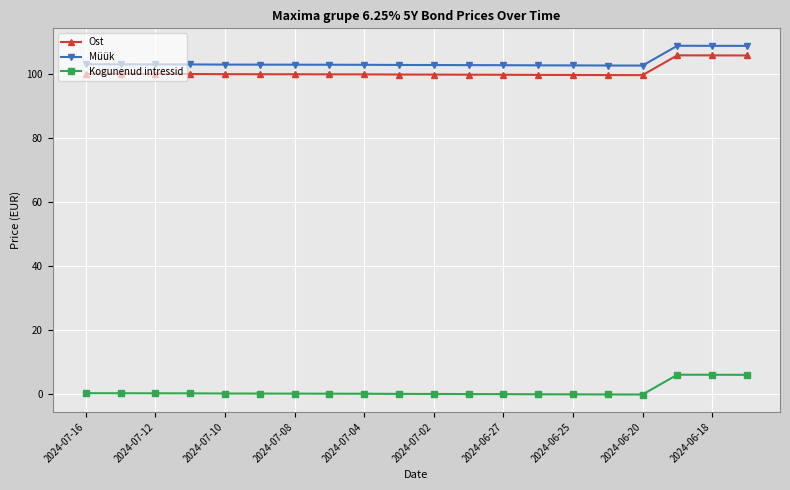

What is the average value of the Ost series?

100.8